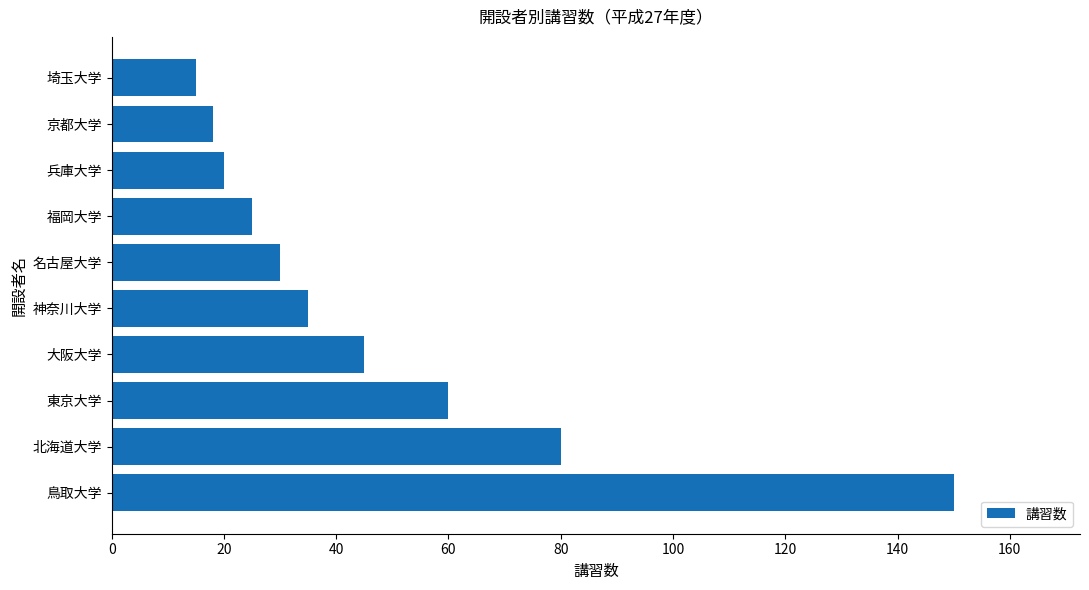

Is it true that the value at 神奈川大学 is 35?

True